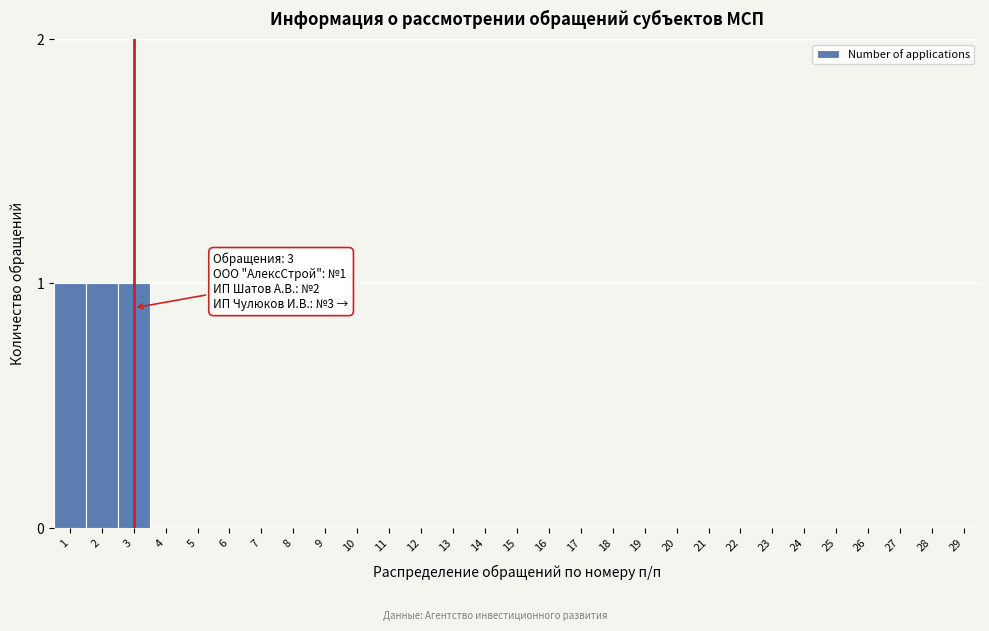

Reading left to right, list all the values displayed in this chart.

1=1	2=1	3=1	4=0	5=0	6=0	7=0	8=0	9=0	10=0	11=0	12=0	13=0	14=0	15=0	16=0	17=0	18=0	19=0	20=0	21=0	22=0	23=0	24=0	25=0	26=0	27=0	28=0	29=0